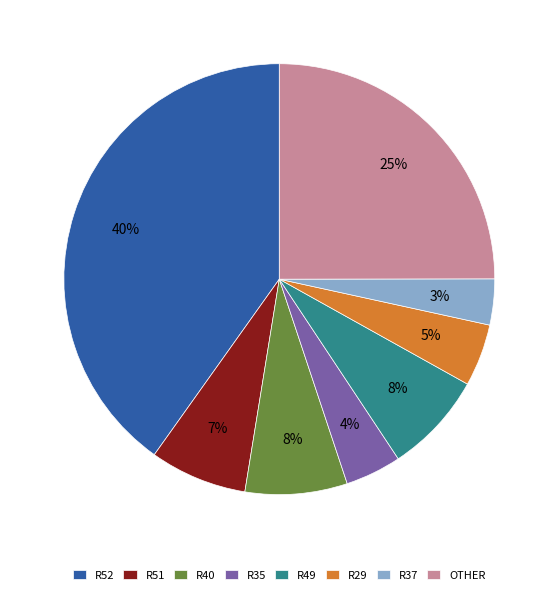

Which category has the biggest portion of the pie?

R52